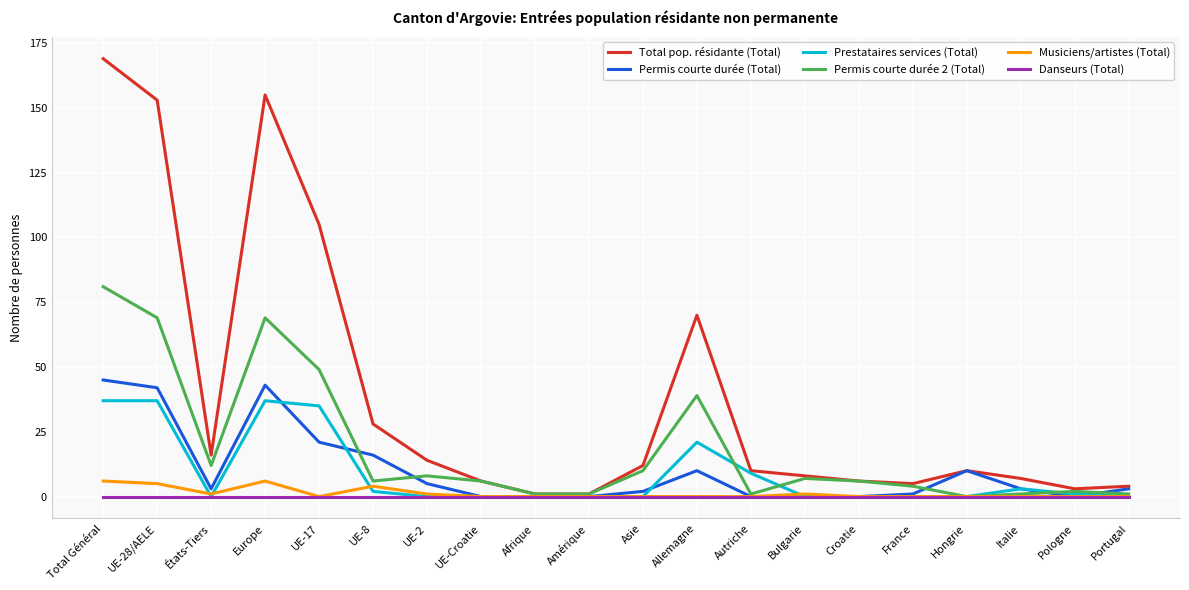

What position from the left is UE-28/AELE?

2